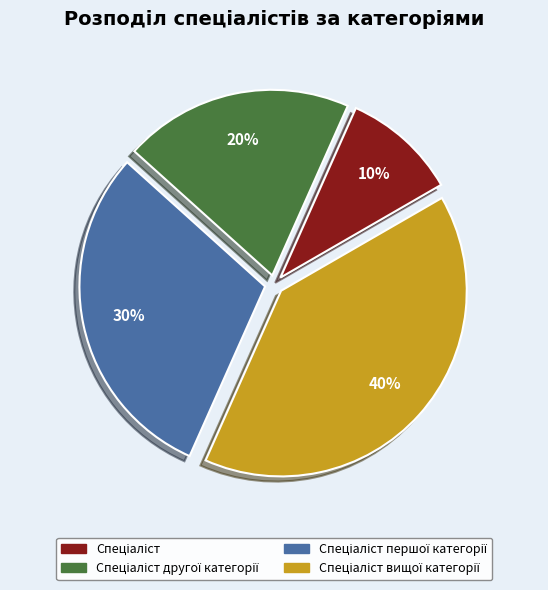

Is there a majority slice in this chart?

No